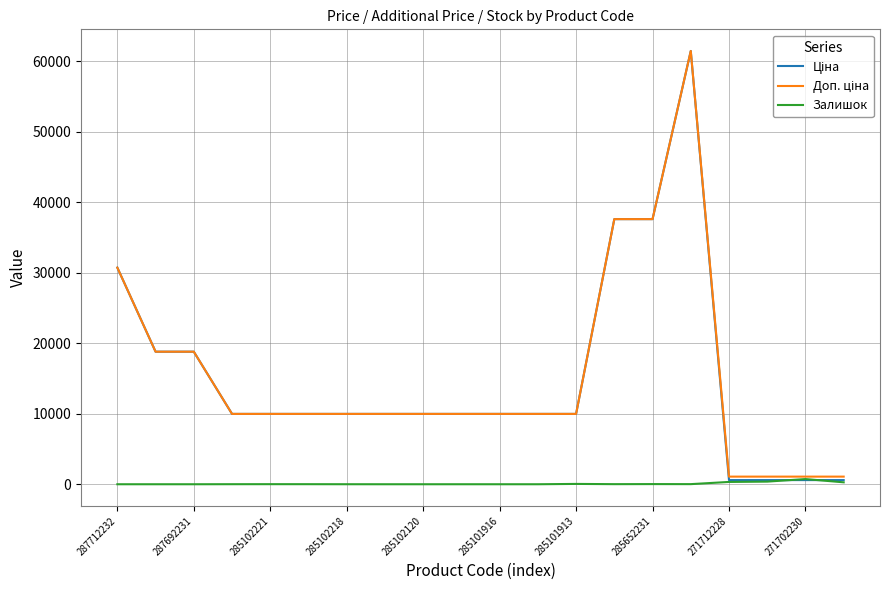

What is the maximum value shown in the chart?

61434.3